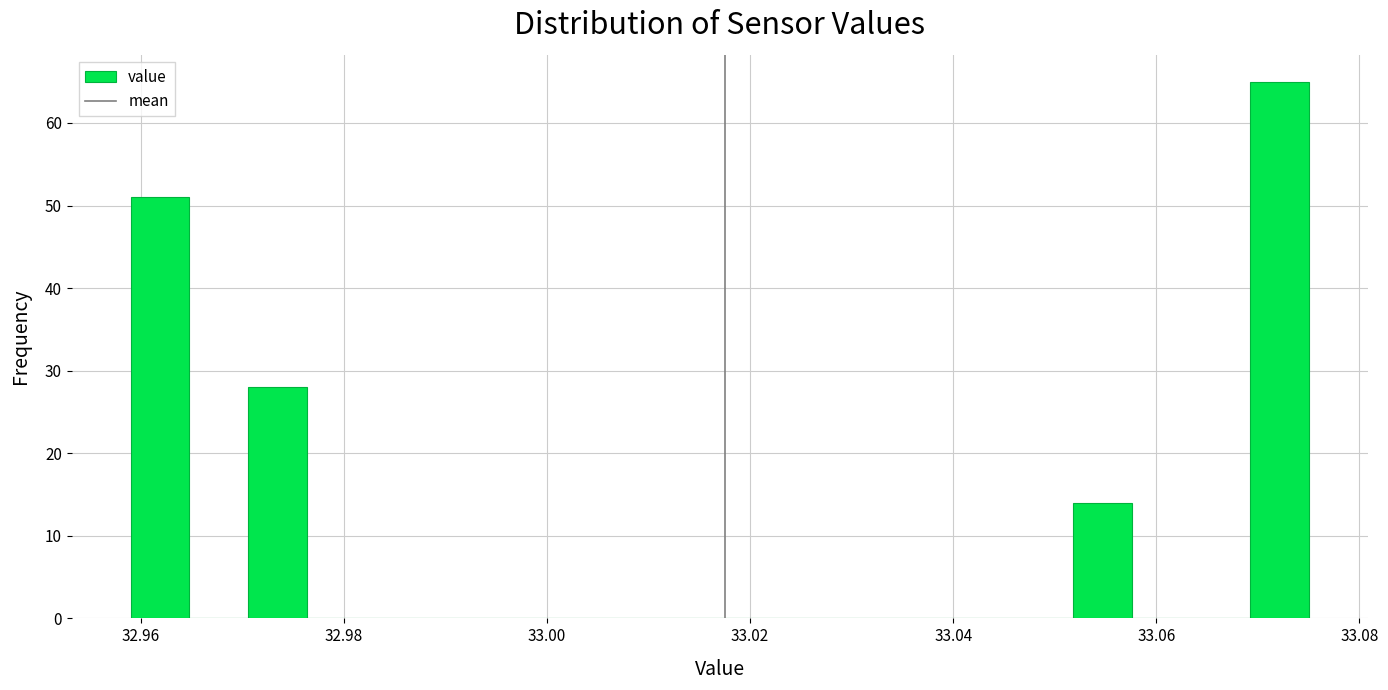

Around what value on the x-axis is the tallest bar? Give the approximate position of its centre, as read against the axis.

33.072